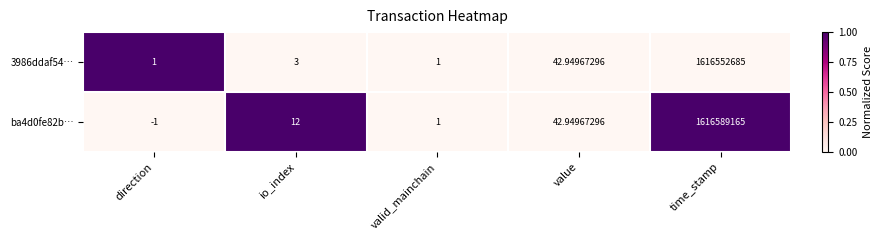

At which label does 3986ddaf54… reach its peak?

time_stamp